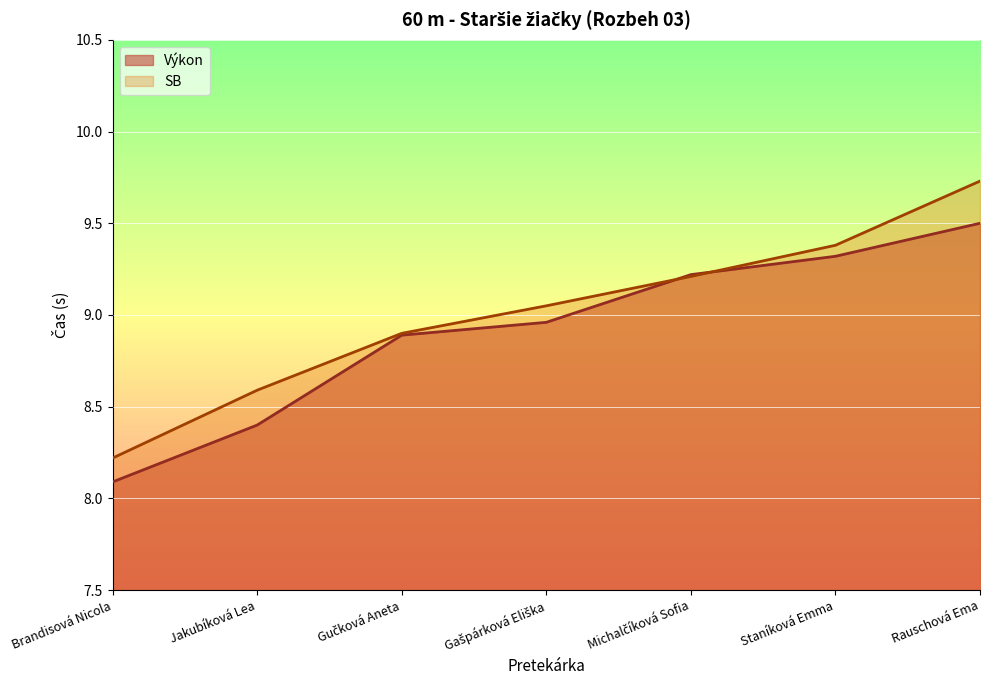

What is the average value of the SB series?

9.0